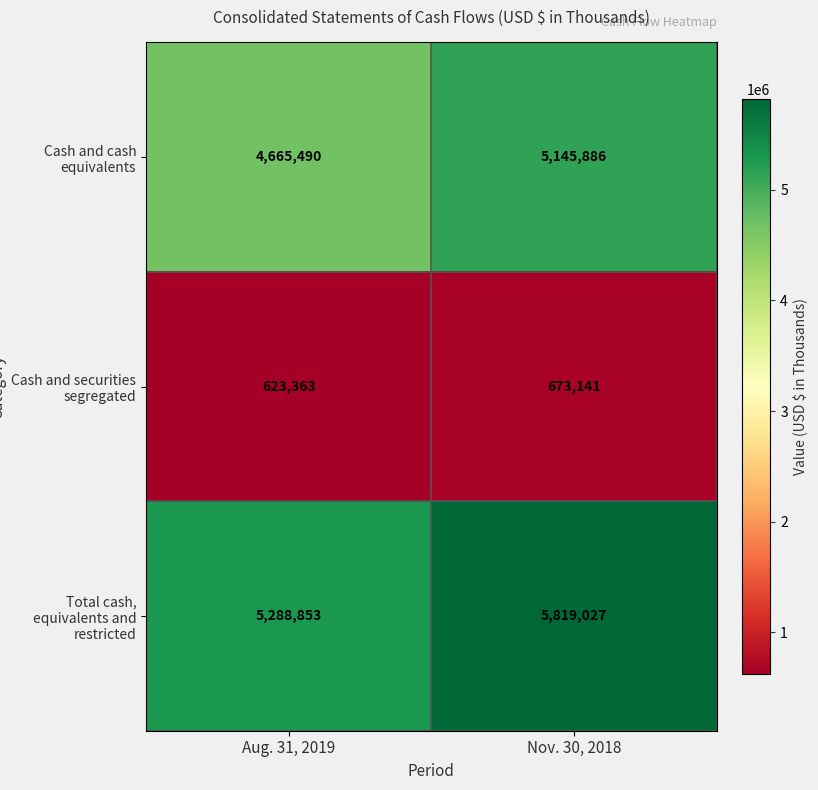

The Cash and cash equivalents series shows 4665490 at Aug. 31, 2019. True or false?

True